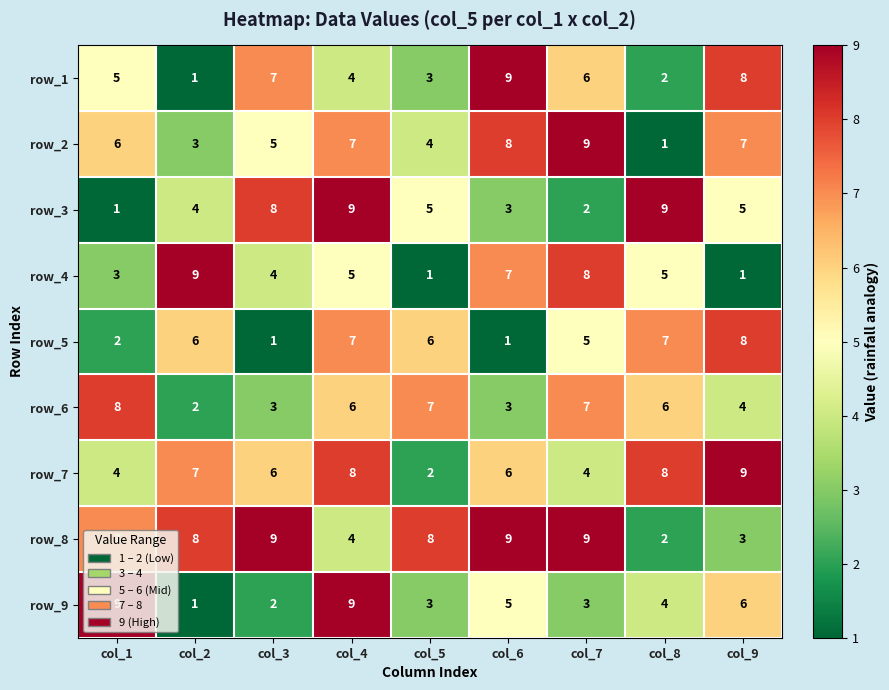

Which series has the largest total across all categories?

row_8